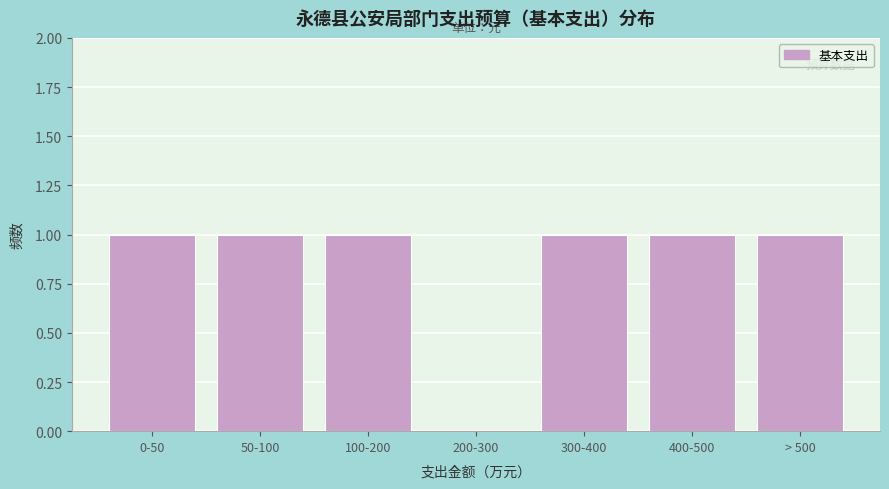

Reading left to right, list all the values displayed in this chart.

0-50=1	50-100=1	100-200=1	200-300=0	300-400=1	400-500=1	> 500=1